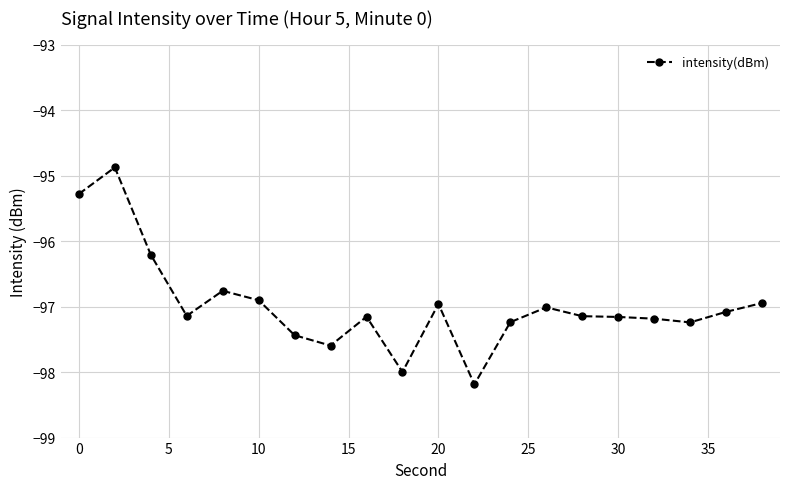

Is this an area chart (filled region under the line)?

No